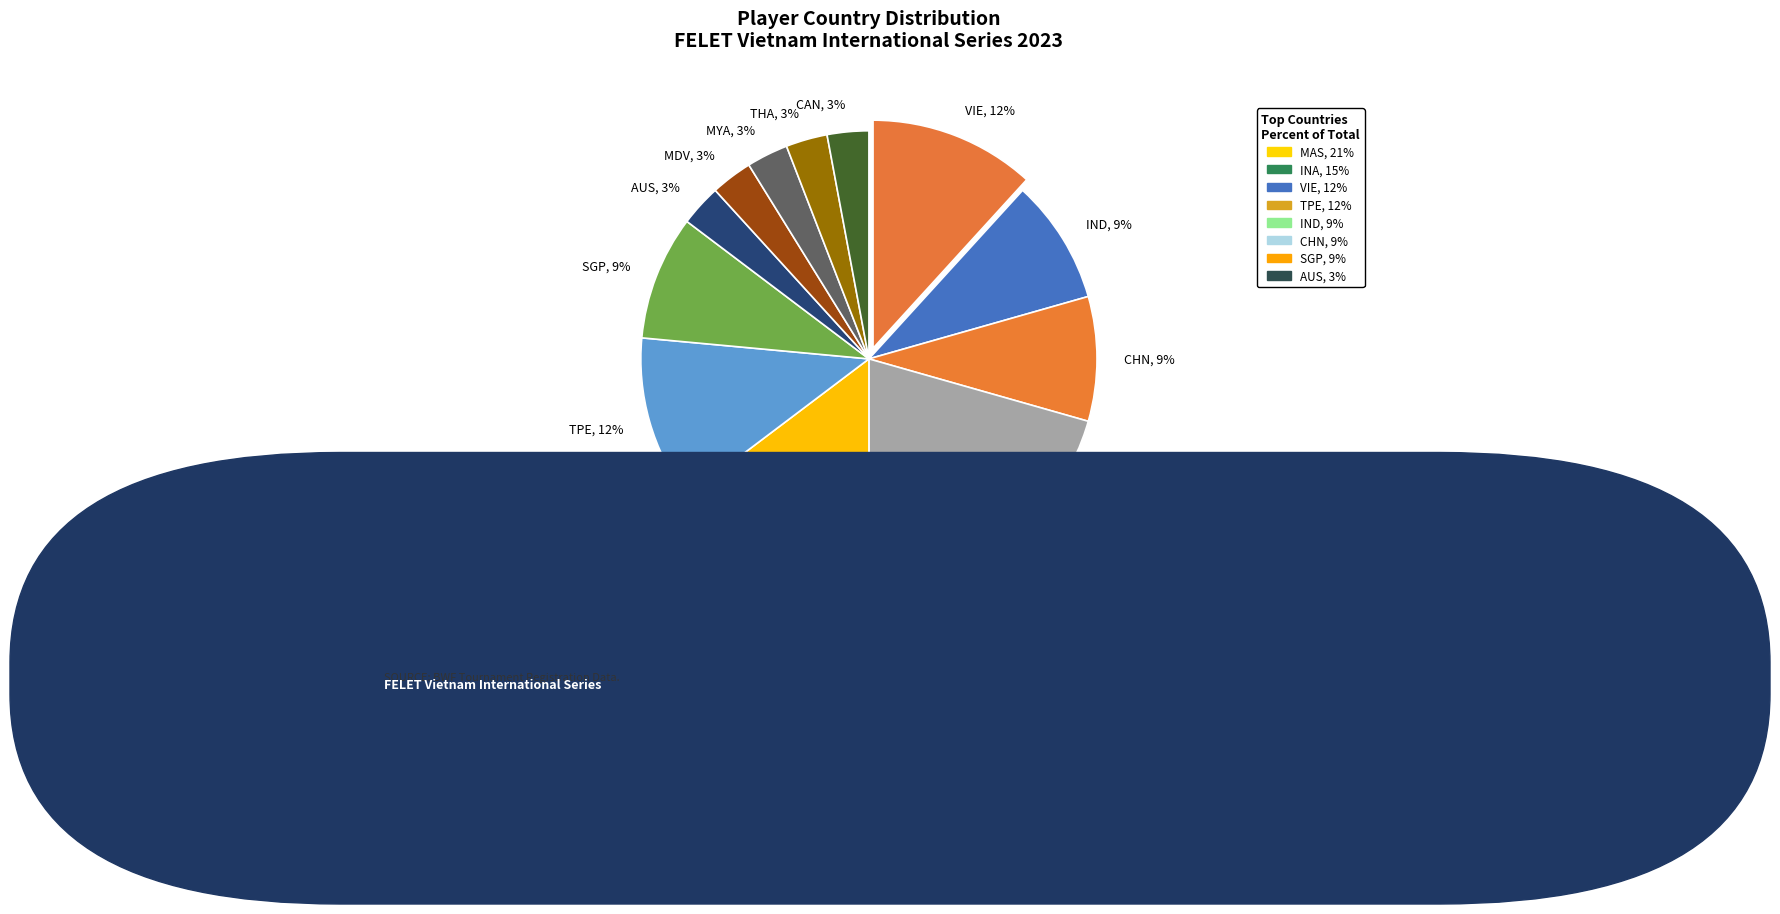

What is the largest slice in the pie chart?

MAS